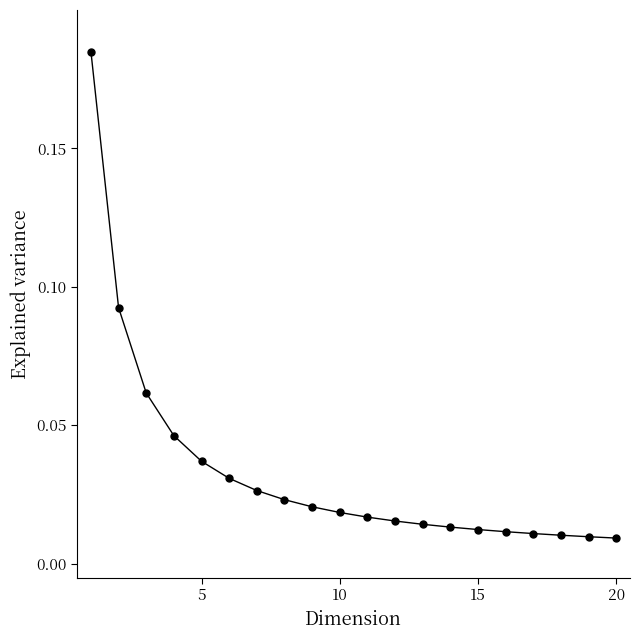

What is the sum of all values?

0.7